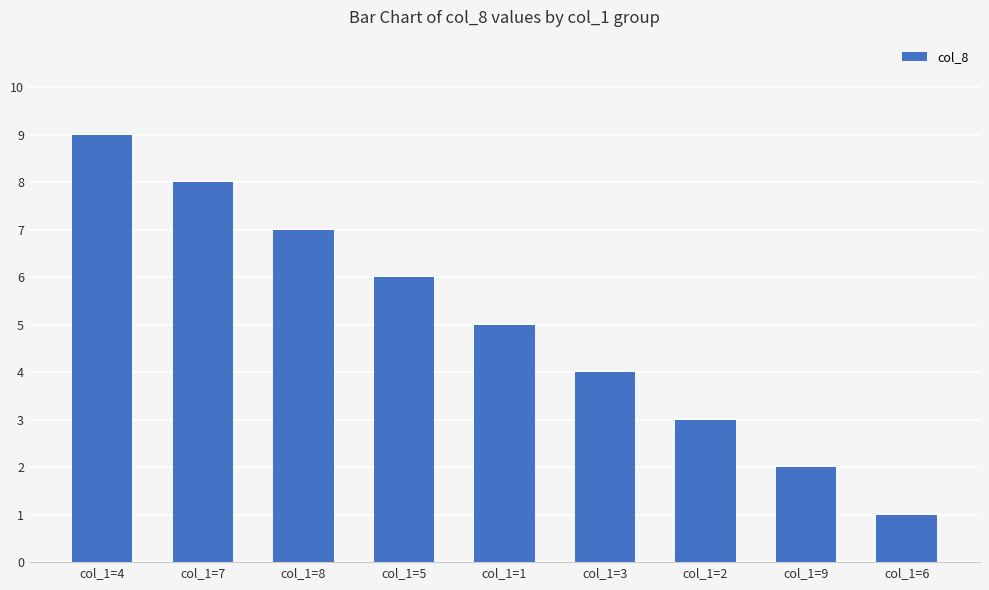

What is the ratio of the value at col_1=1 to the value at col_1=9?

2.5